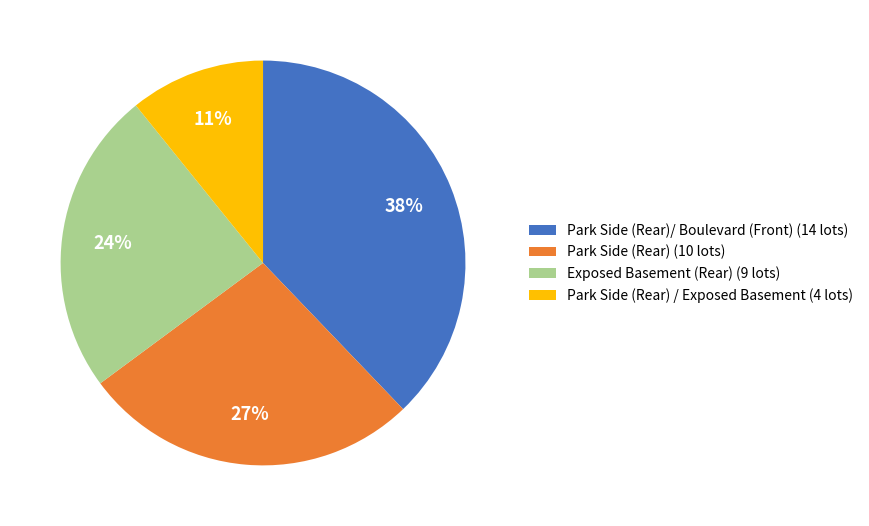

Is there any slice that represents more than half of the pie?

No